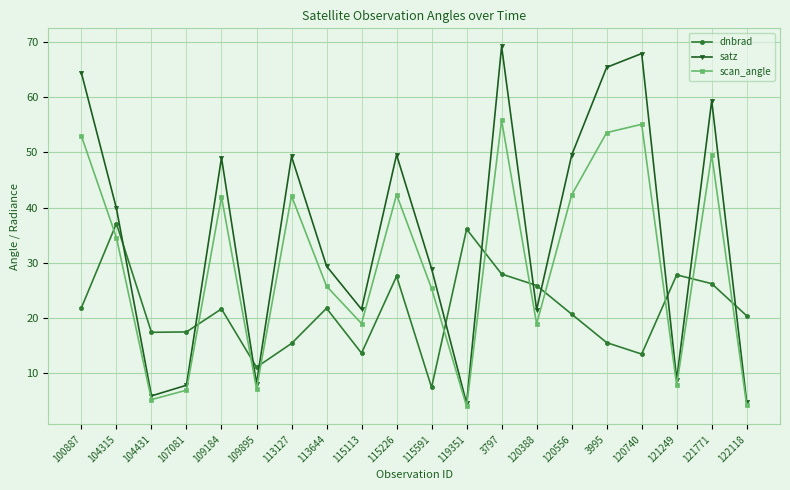

What is the value of the satz point at the 13th from the left?

69.2